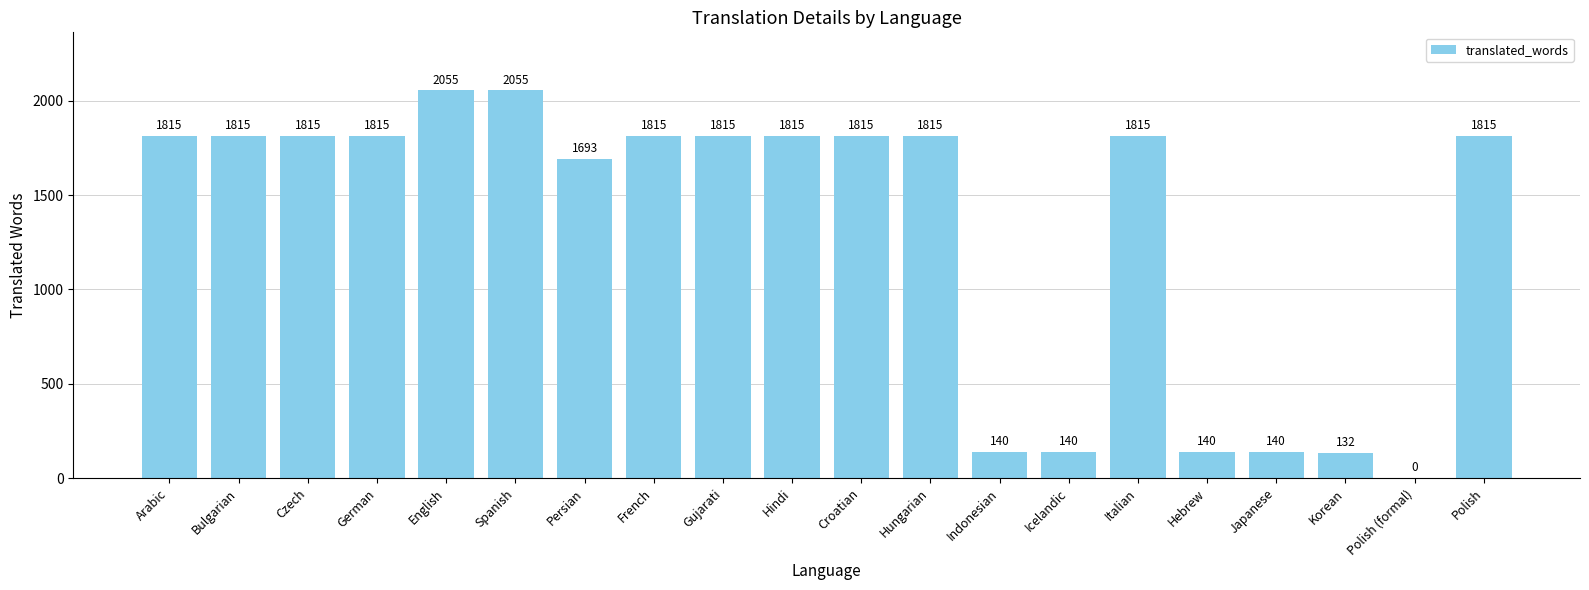

What is the greatest value displayed?

2055